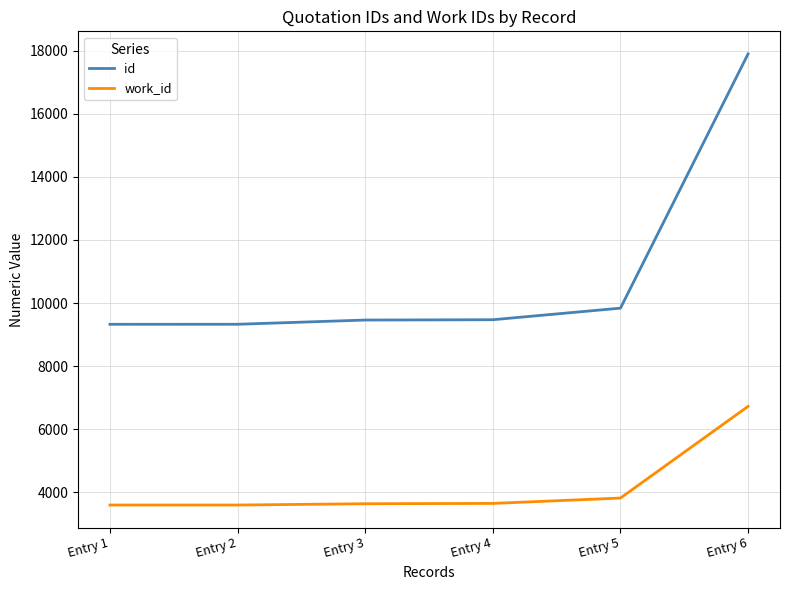

At Entry 4, list the series in order from smallest to largest.

work_id, id